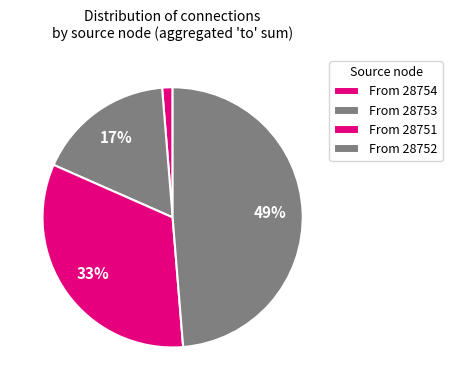

How many slices are in this pie chart?

4